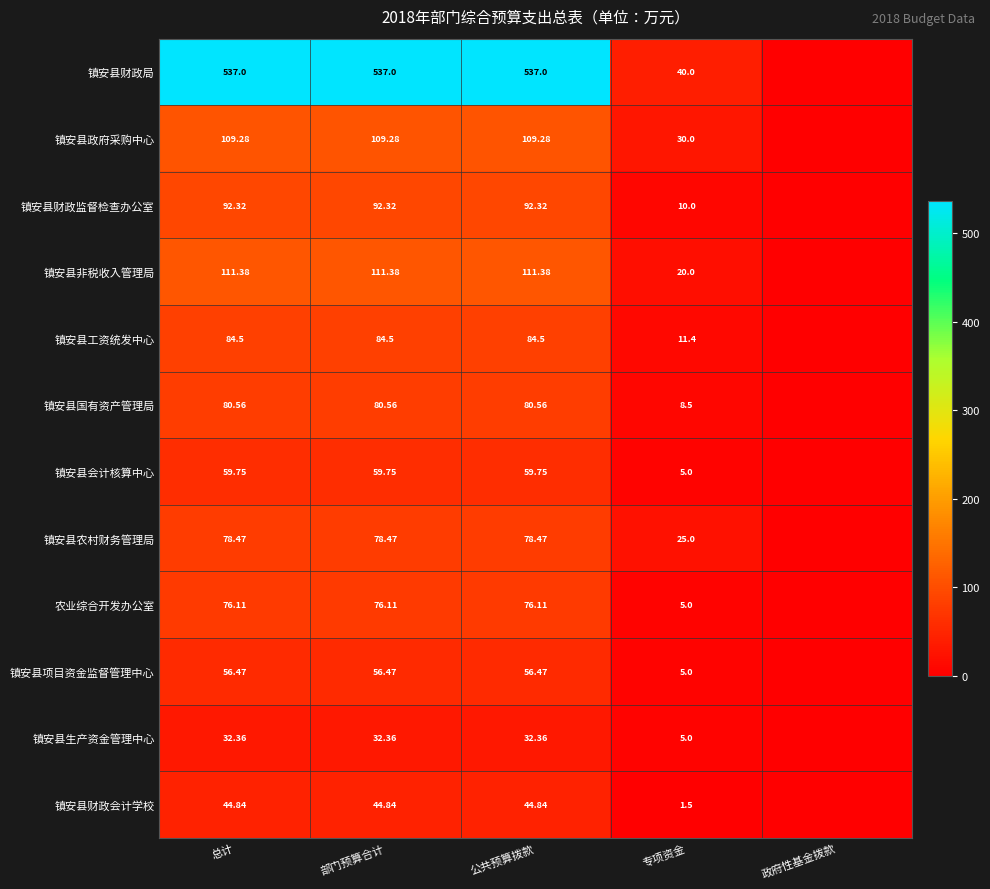

Rank the series at 公共预算拨款 from lowest to highest value.

镇安县生产资金管理中心, 镇安县财政会计学校, 镇安县项目资金监督管理中心, 镇安县会计核算中心, 农业综合开发办公室, 镇安县农村财务管理局, 镇安县国有资产管理局, 镇安县工资统发中心, 镇安县财政监督检查办公室, 镇安县政府采购中心, 镇安县非税收入管理局, 镇安县财政局